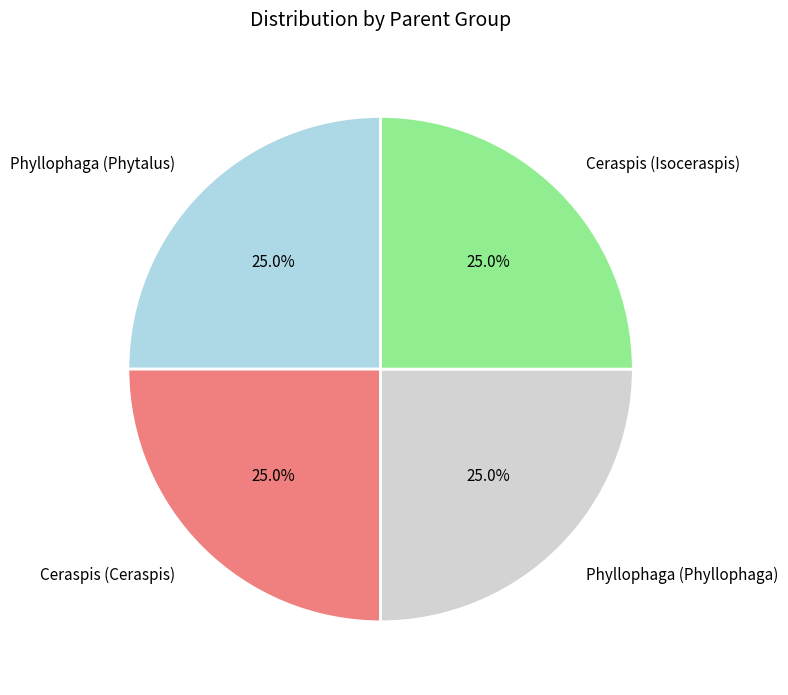

Is Ceraspis (Isoceraspis) the majority of the pie?

No